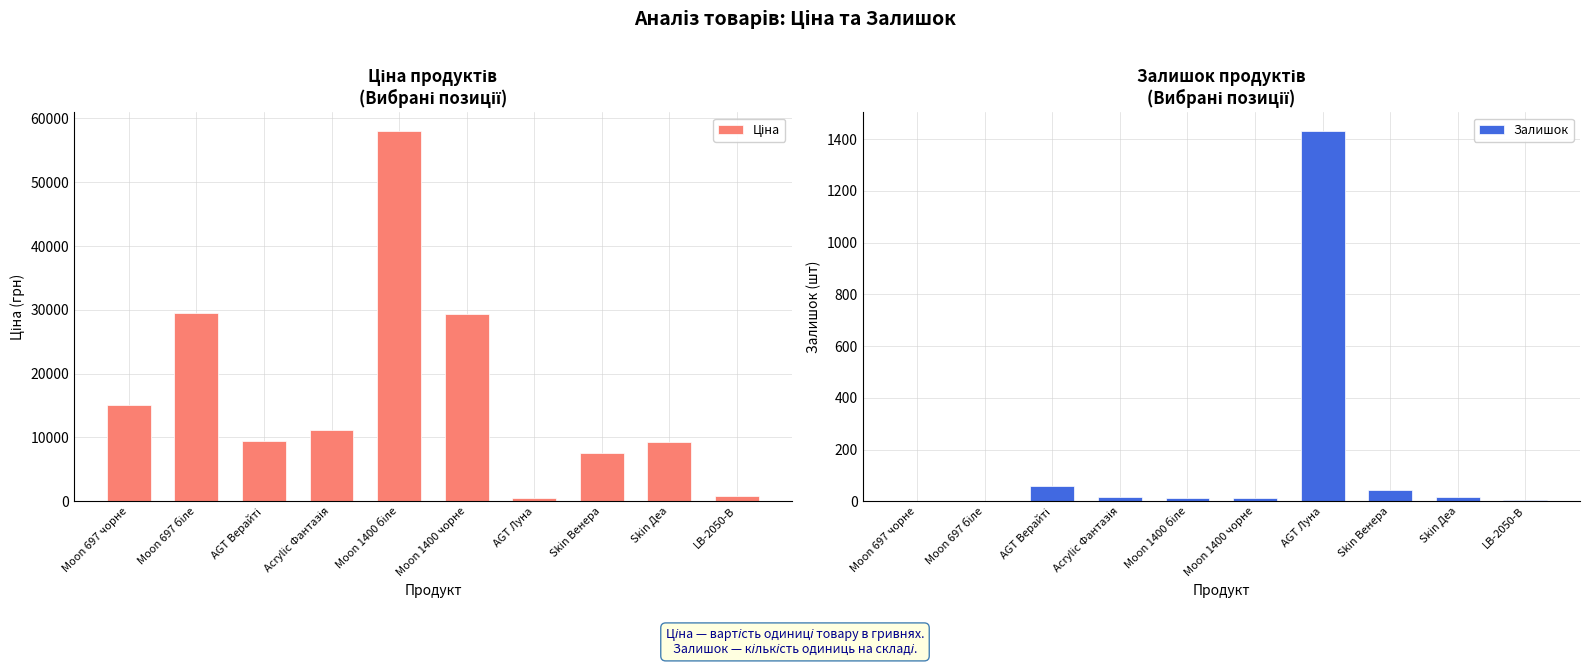

Between Moon 697 біле and Skin Венера, which series saw the biggest shift?

Ціна